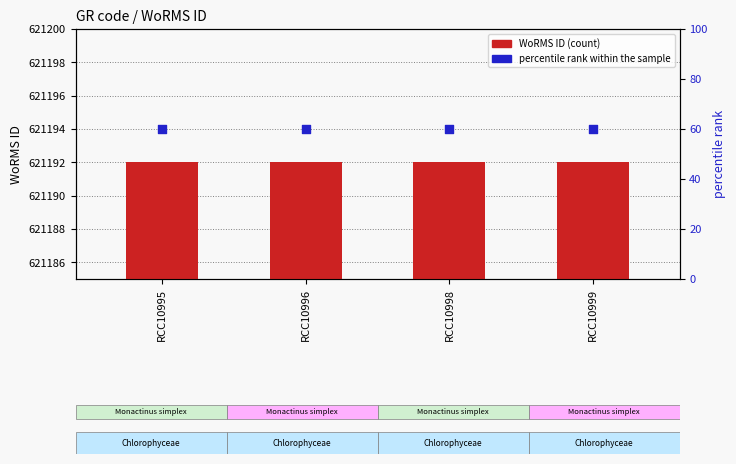

Is the value of percentile rank within the sample at RCC10996 greater than the value of WoRMS ID at RCC10999?

No